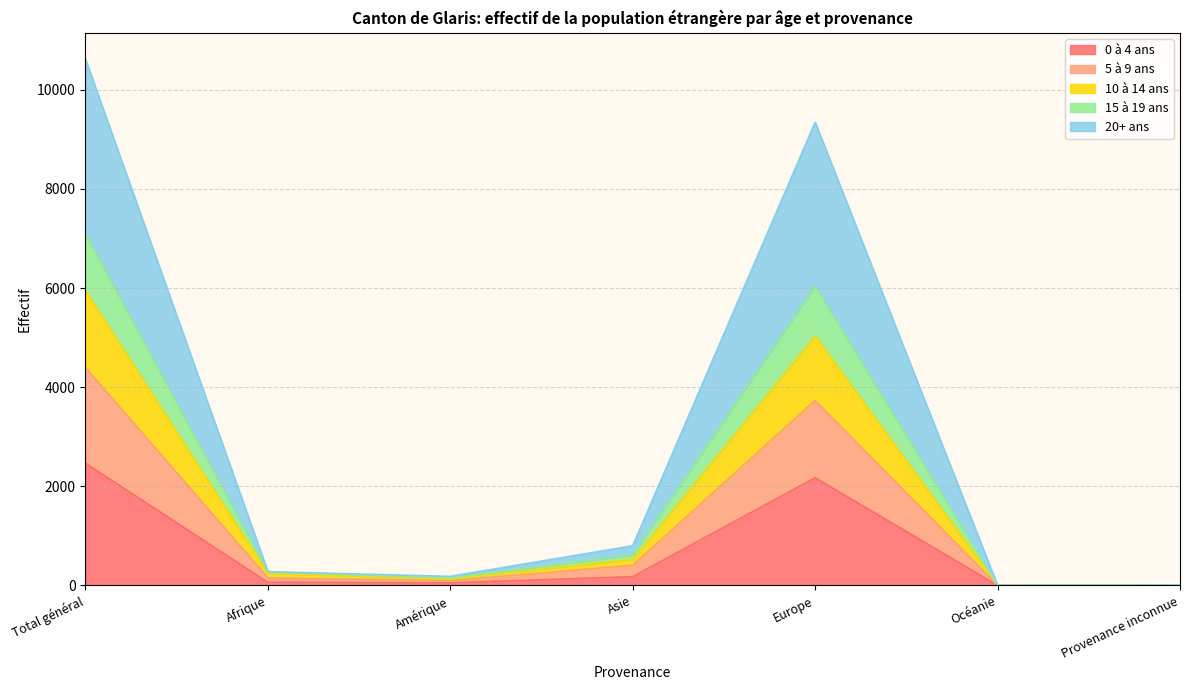

How many data points does each series have?

7